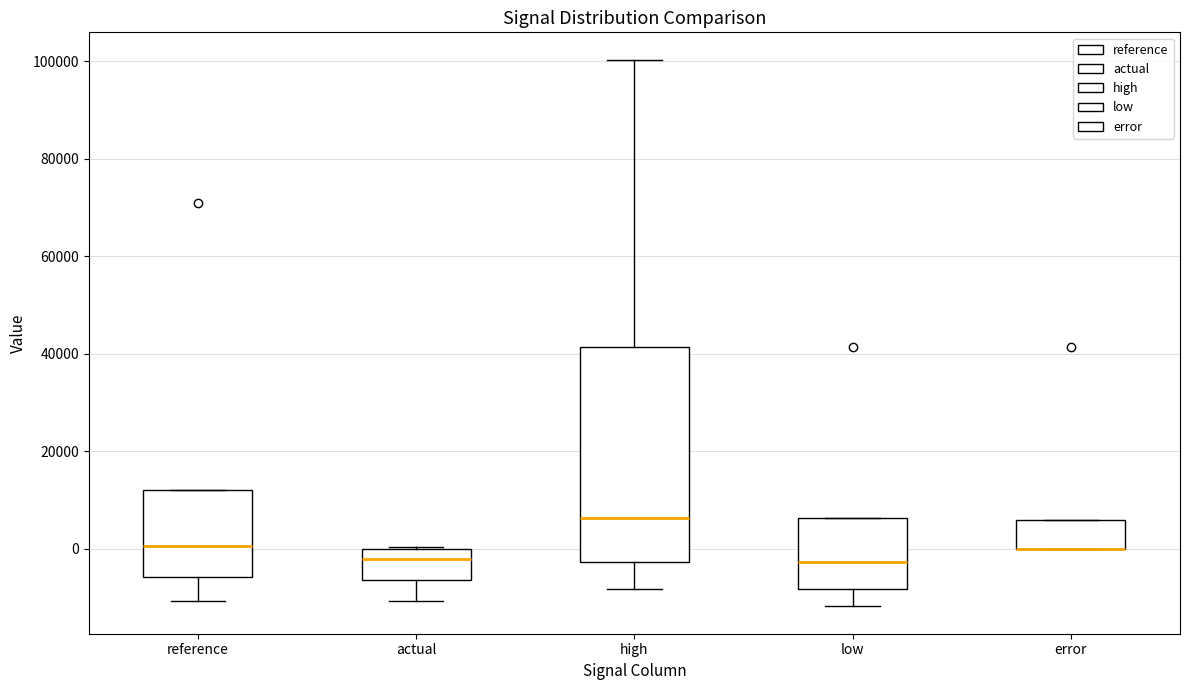

Reading left to right, transcribe this box plot: for each box, give where its median line is, the range the box spans, and where its two whiskers end, as read against the y-axis. The values are not printed on the chart, so give them approximately, as read against the axis.

reference: median 0, box -6000 to 12000, whiskers -10000 to 12000
actual: median -2000, box -6000 to 0, whiskers -10000 to 0
high: median 6000, box -2000 to 42000, whiskers -8000 to 100000
low: median -2000, box -8000 to 6000, whiskers -12000 to 6000
error: median 0 (drawn on the box's lower edge), box 0 to 6000, whiskers 0 to 6000